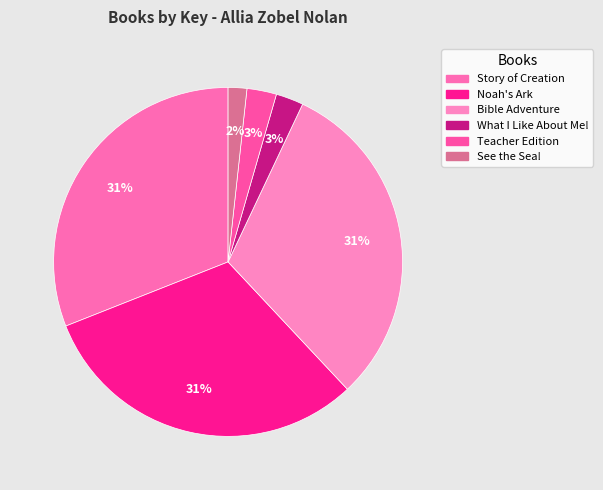

What is the largest slice in the pie chart?

My First Story of Creation